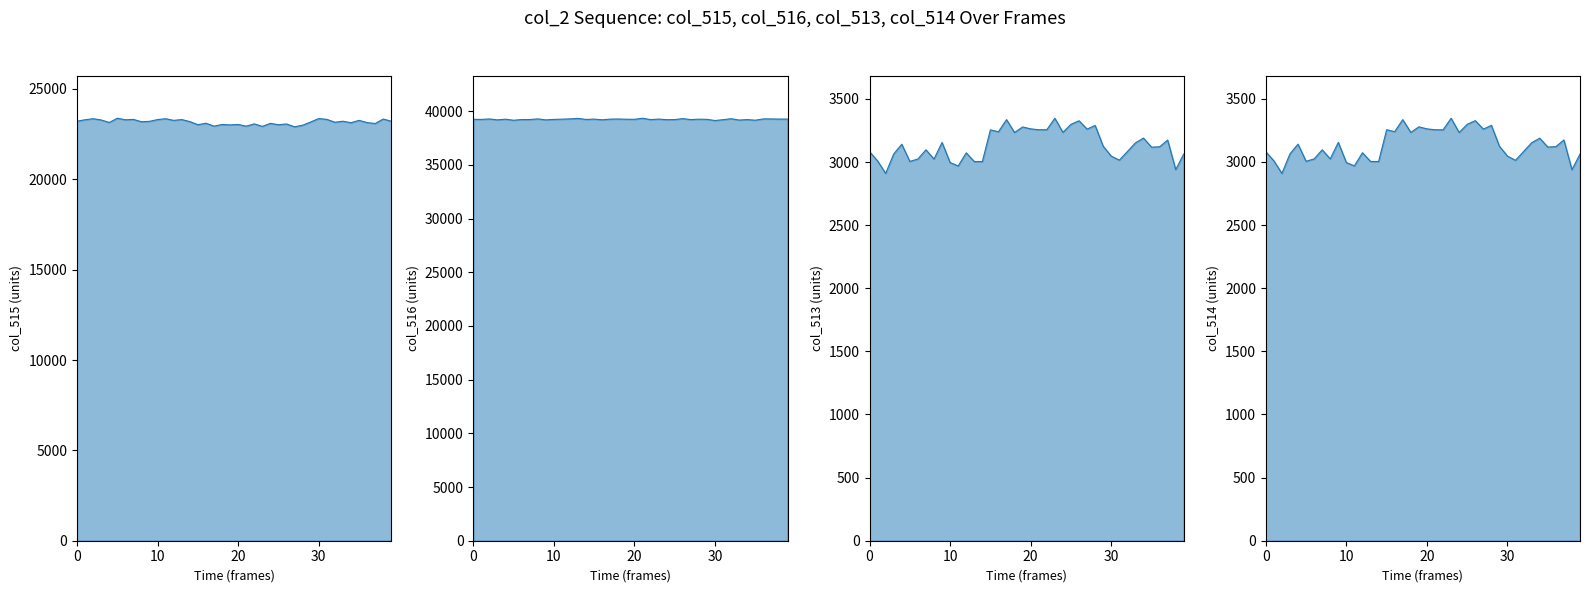

What is the label of the 18th point from the right?

22